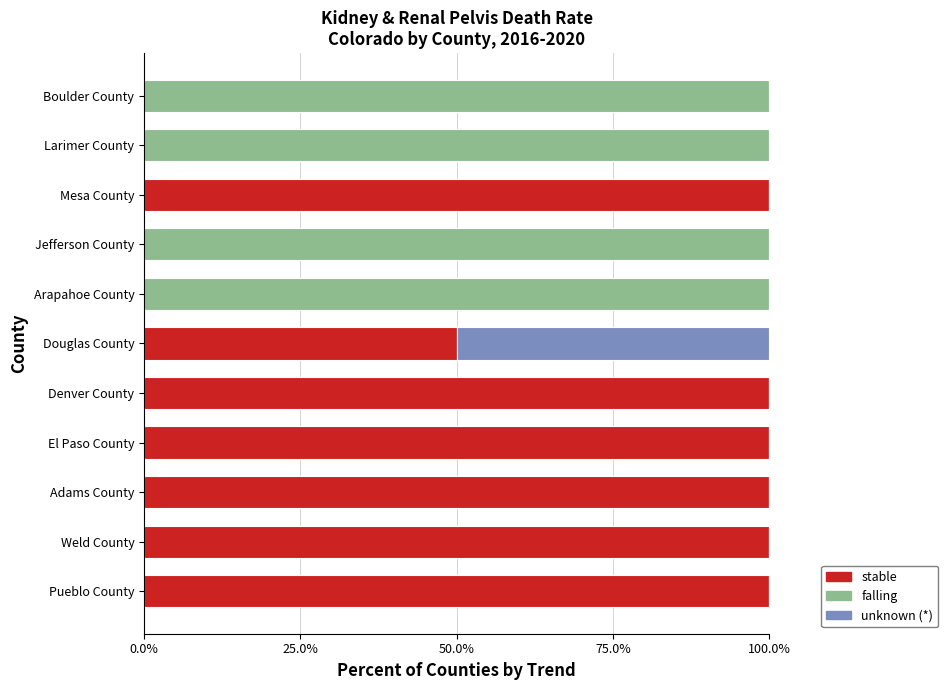

How many stable values are between 0 and 100?

11